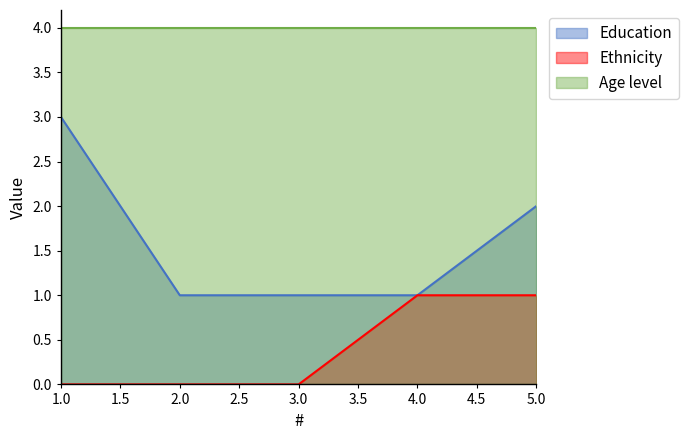

The Ethnicity series shows 0 at 3.0. True or false?

True